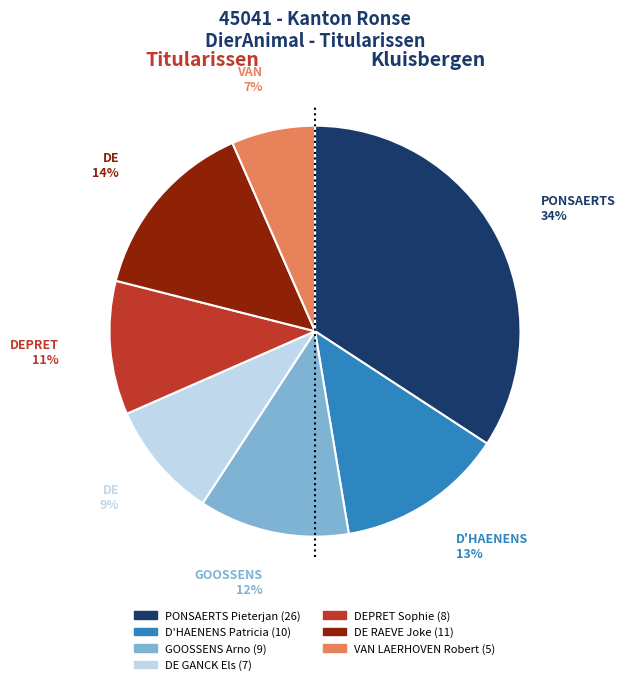

Which slice is the largest?

PONSAERTS Pieterjan